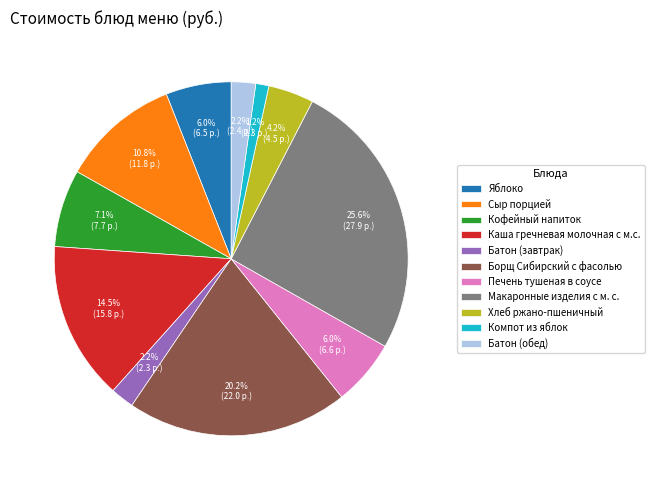

Is Каша гречневая молочная с м.с. the majority of the pie?

No